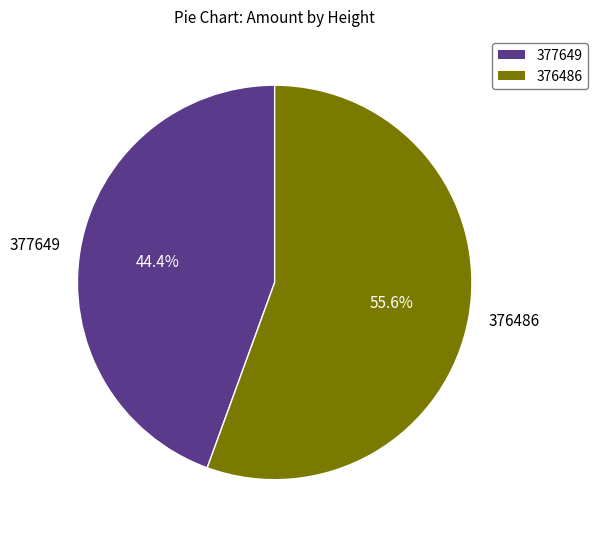

Which category has the smallest portion of the pie?

377649